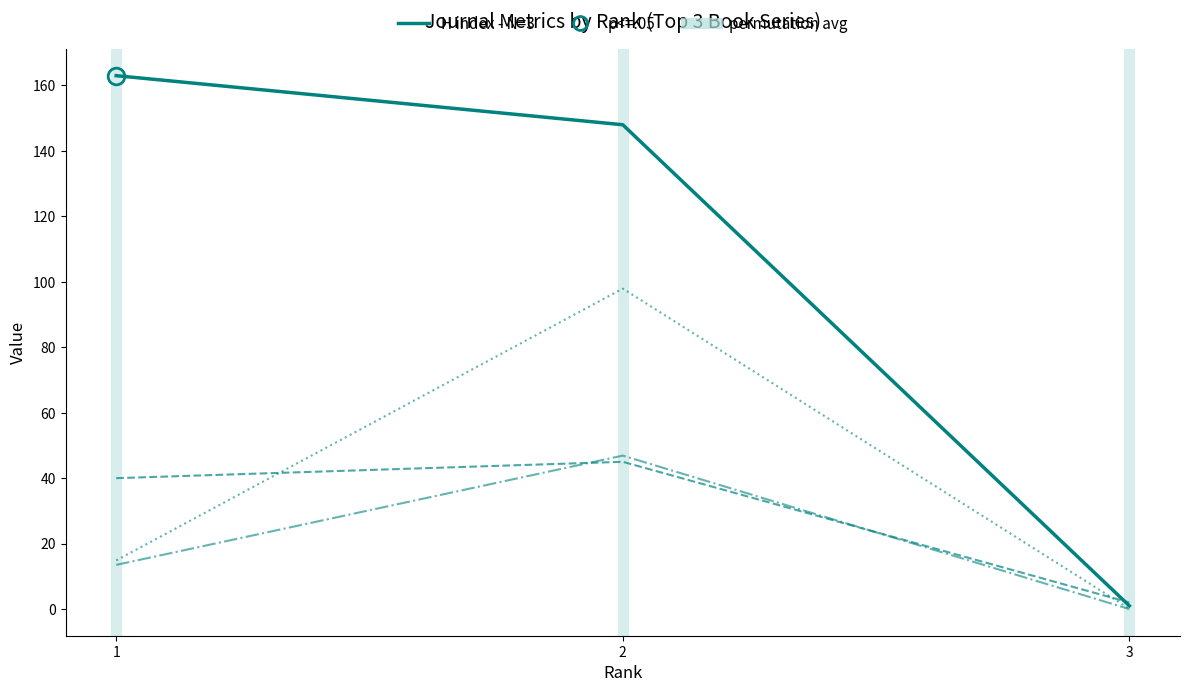

What is the sum of the Total Docs. (2021) values at 2 and 1?

85.0